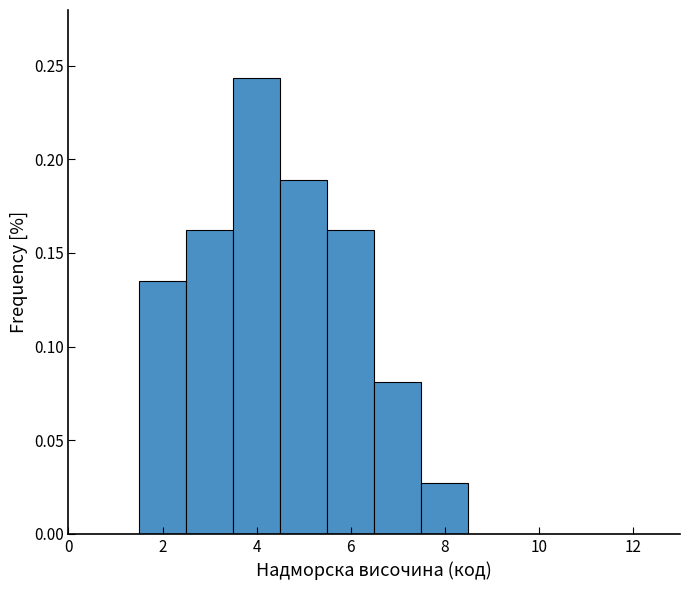

How tall is the bar that spans 5.5 to 6.5 on the x-axis? Neither the bar edges nor the heights are printed on the chart, so give them approximately, as read against the axes.

0.160